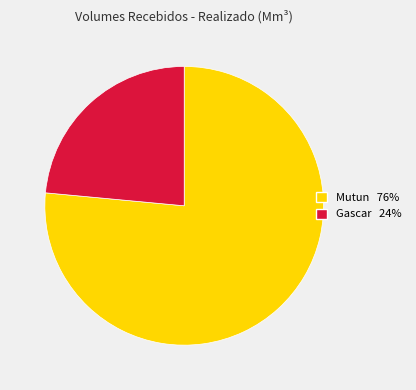

Does Mutun 76% account for over 50% of the chart?

Yes